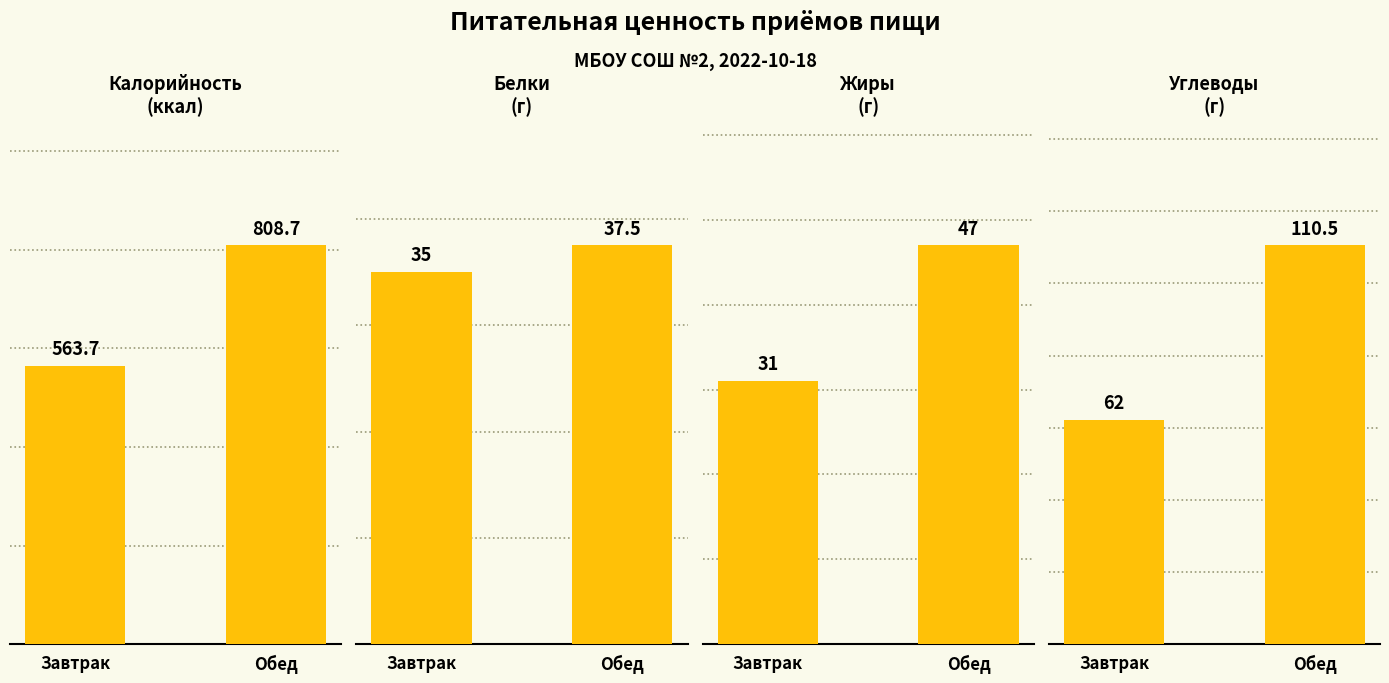

How many series are shown in this chart?

4